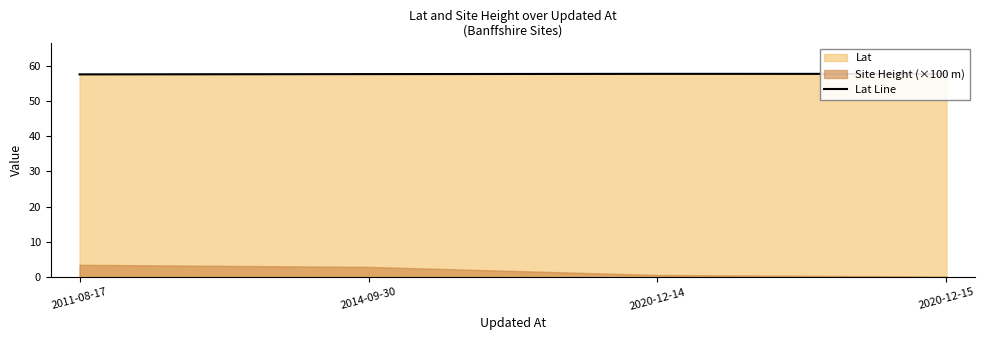

Reading left to right, extract all data points from this chart.

2011-08-17=57.5	2014-09-30=57.6	2020-12-14=57.7	2020-12-15=57.7